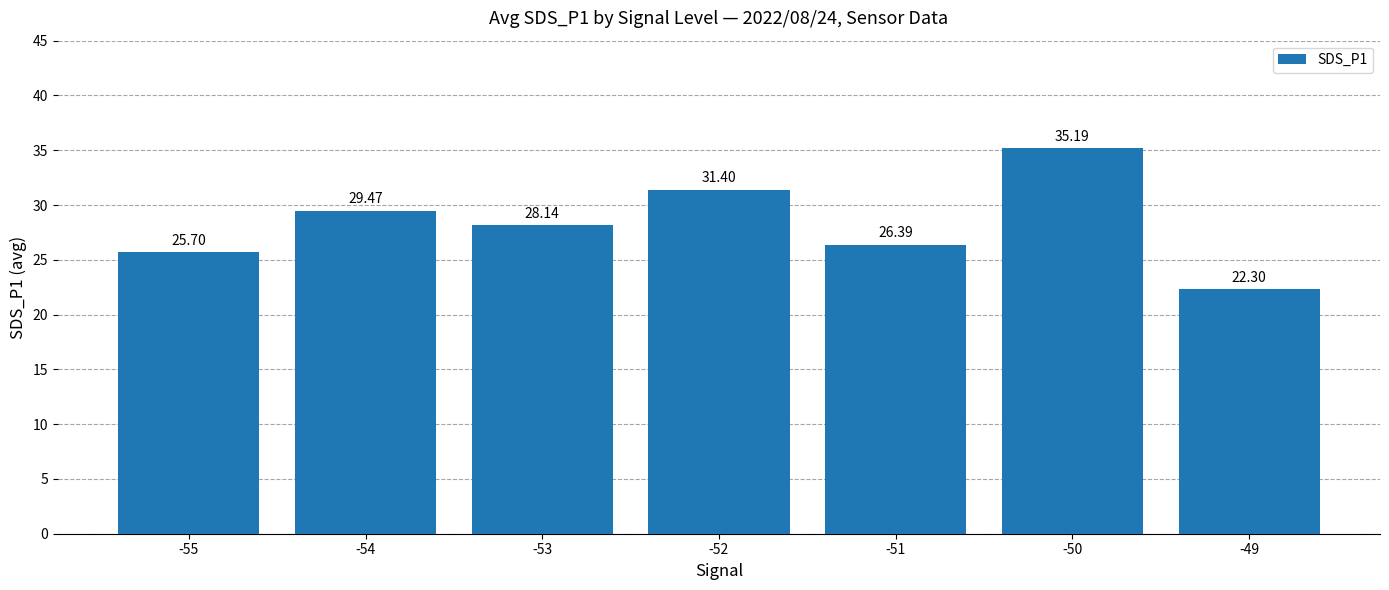

The value at -53 is 5.7. True or false?

False